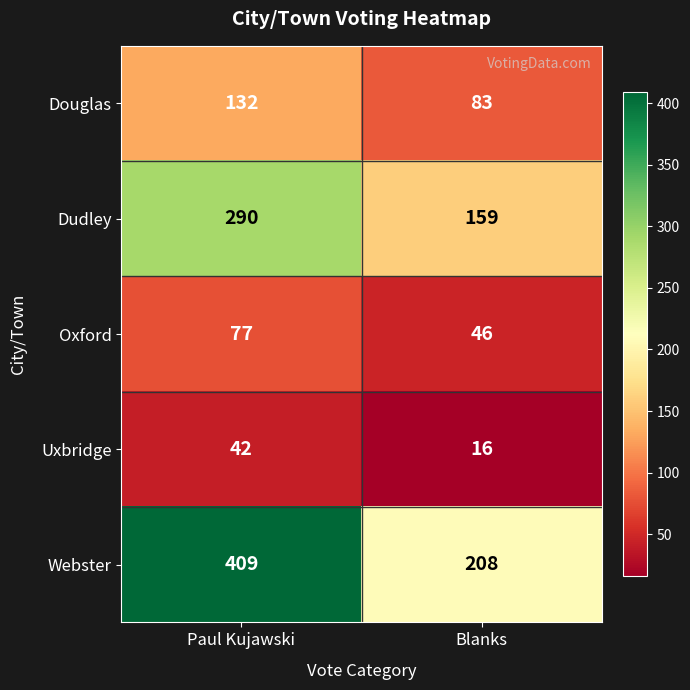

How many distinct data groups are displayed?

5